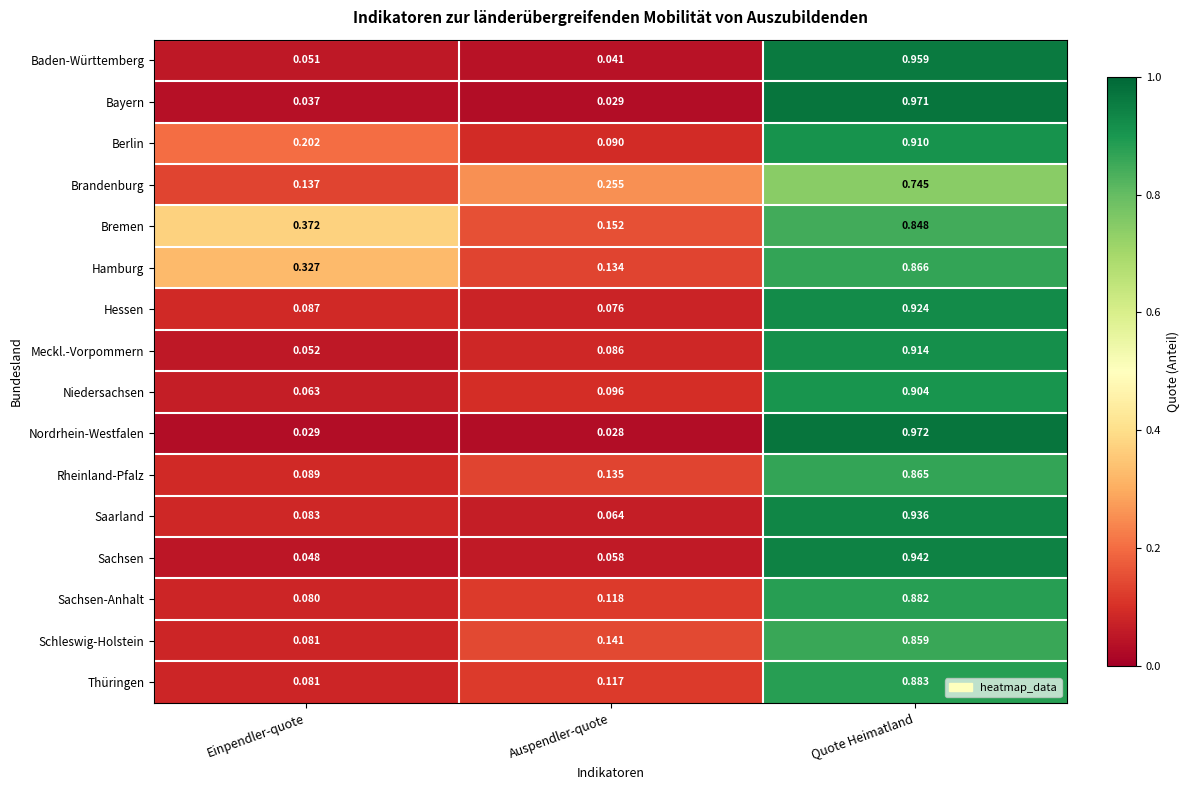

At how many categories does at least one series exceed 0?

3